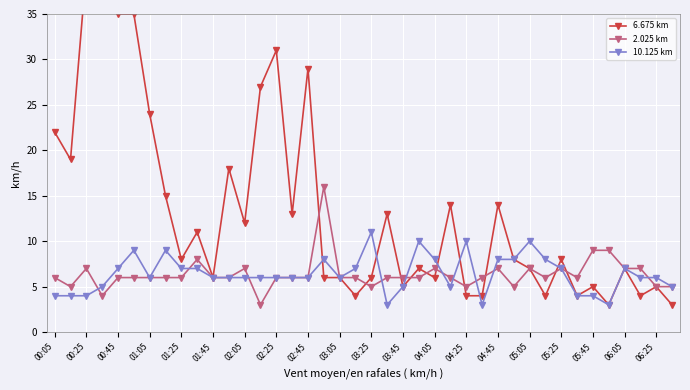

Which category has the highest value in the 10.125 km series?

03:25